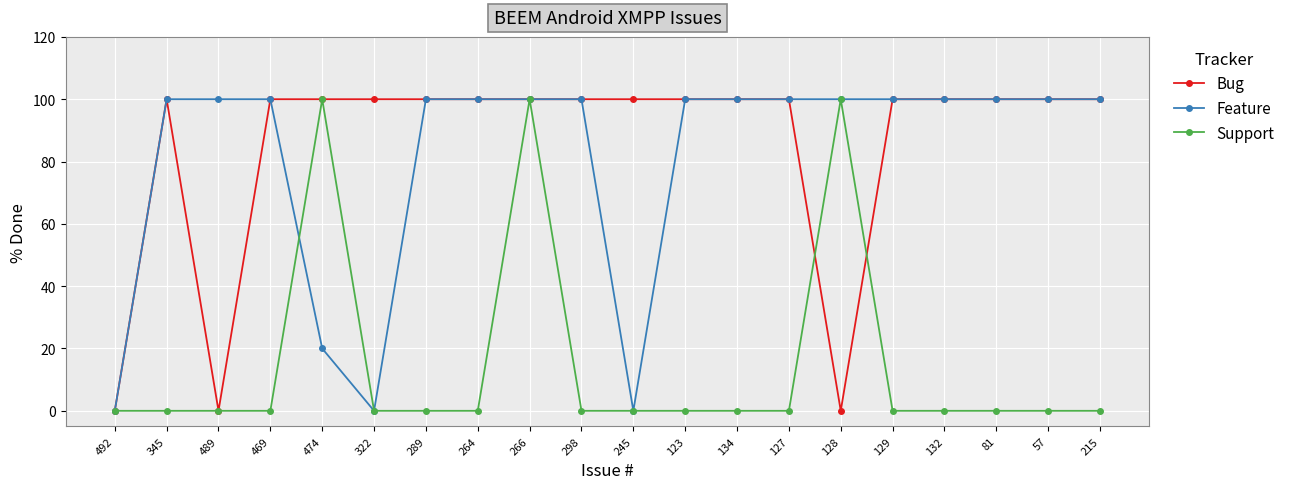

The Bug series shows 143 at 474. True or false?

False